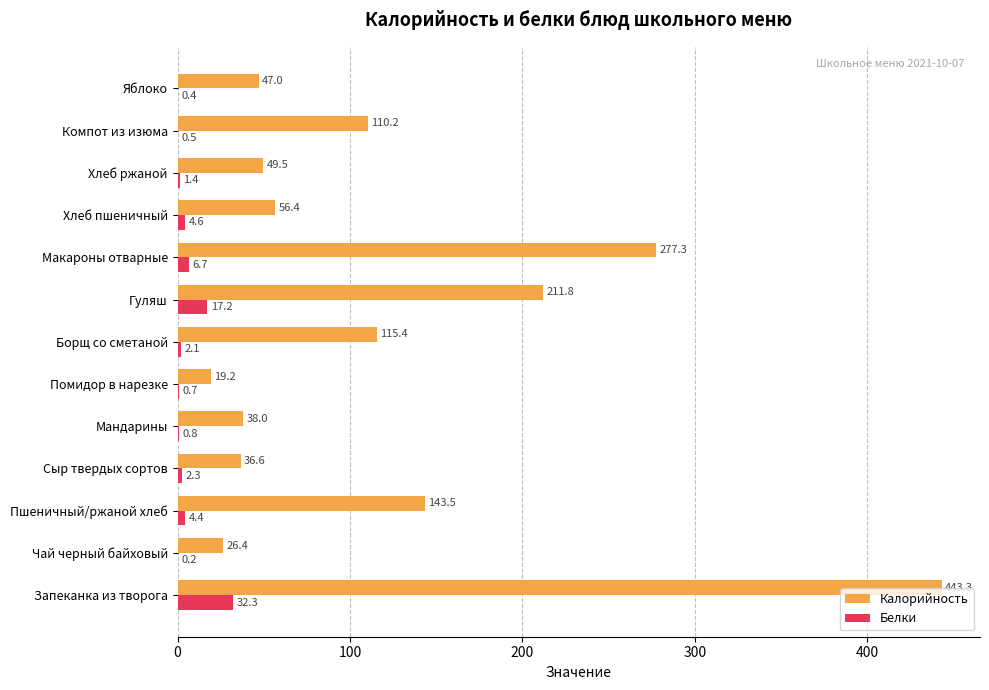

Is it true that Белки equals 17.2 at Гуляш?

True